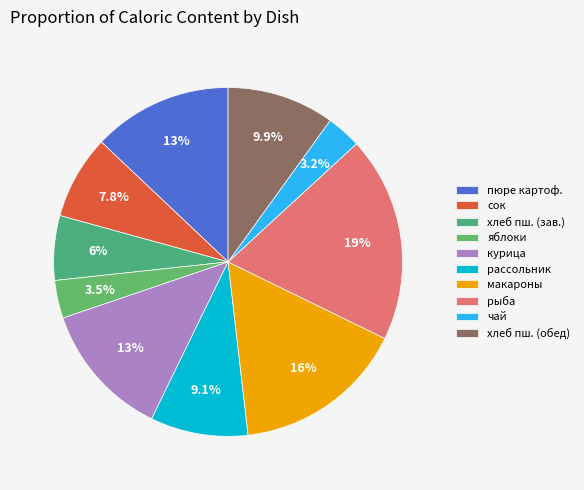

The чай slice represents 3% of the pie. True or false?

True